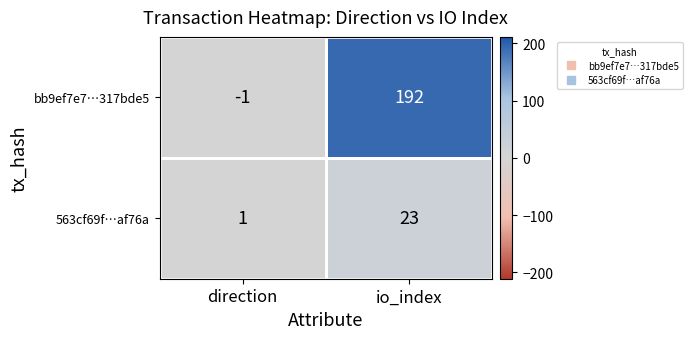

At which label is 563cf69f…af76a closest to 12?

direction